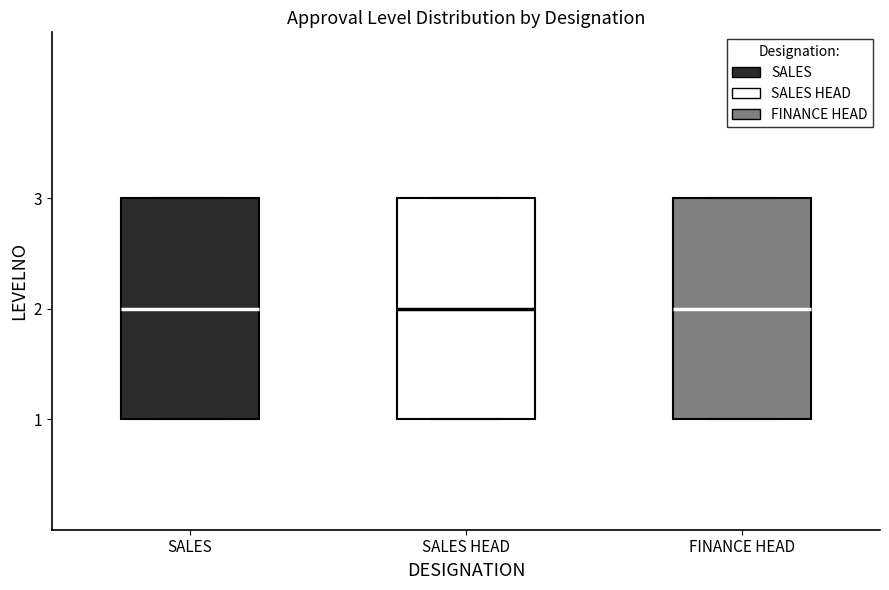

Reading left to right, read every box against the y-axis: the position of its median line, the range the box covers, and the ends of its whiskers. The values are not printed on the chart, so give them approximately, as read against the axis.

SALES: median 2, box 1 to 3, whiskers 1 to 3
SALES HEAD: median 2, box 1 to 3, whiskers 1 to 3
FINANCE HEAD: median 2, box 1 to 3, whiskers 1 to 3